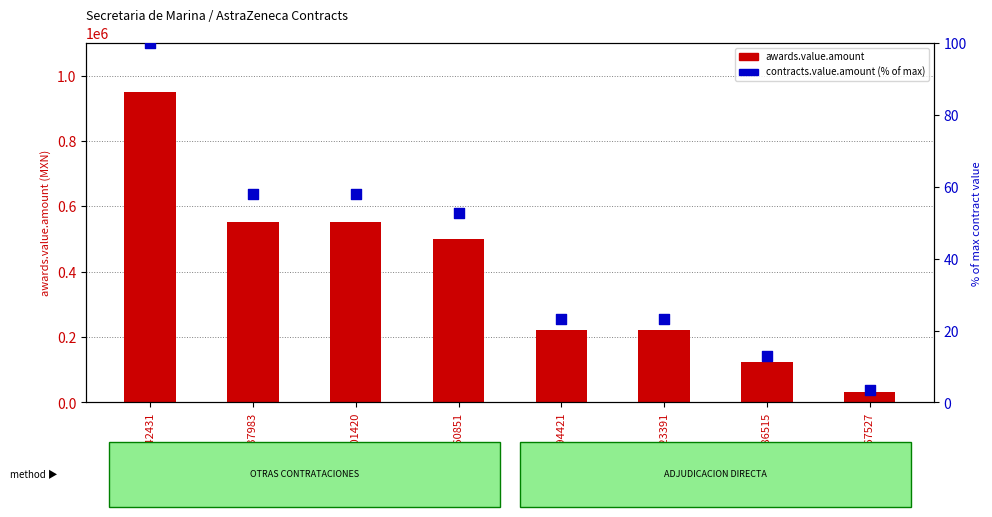

Which series contains the lowest Y value?

contracts.value.amount (% of max)